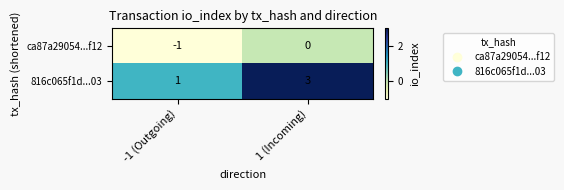

At how many categories does at least one series exceed 0?

2